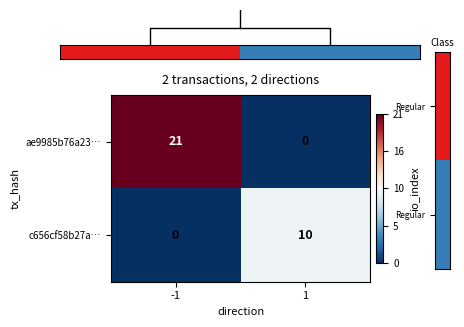

True or false: c656cf58b27a… has a value of 6 at -1.

False